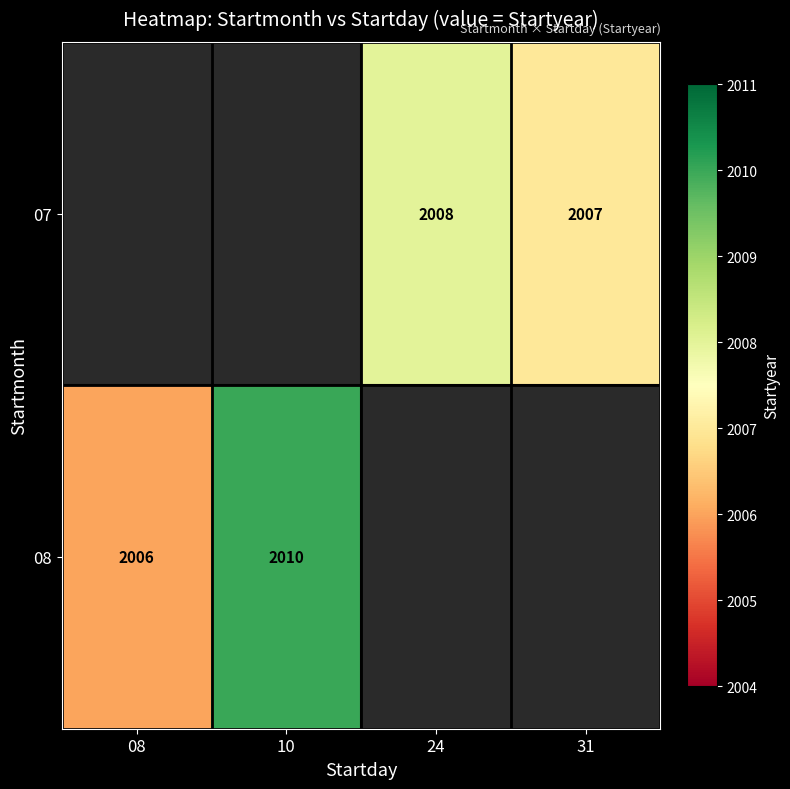

The 07 series shows 2847 at 31. True or false?

False